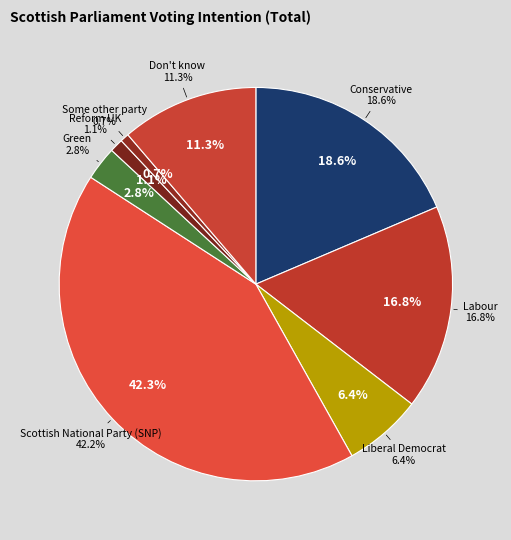

To the nearest percent, what is the difference between the largest and smallest slice percentages?

42%